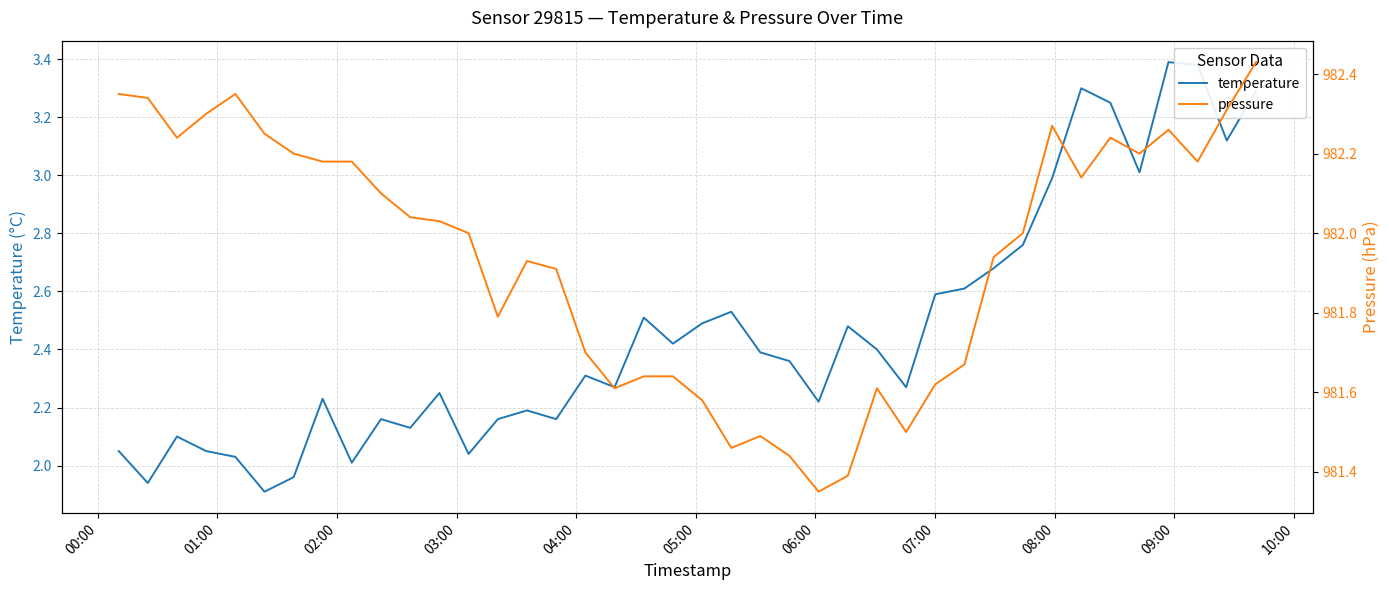

What is the average value of the pressure series?

981.9